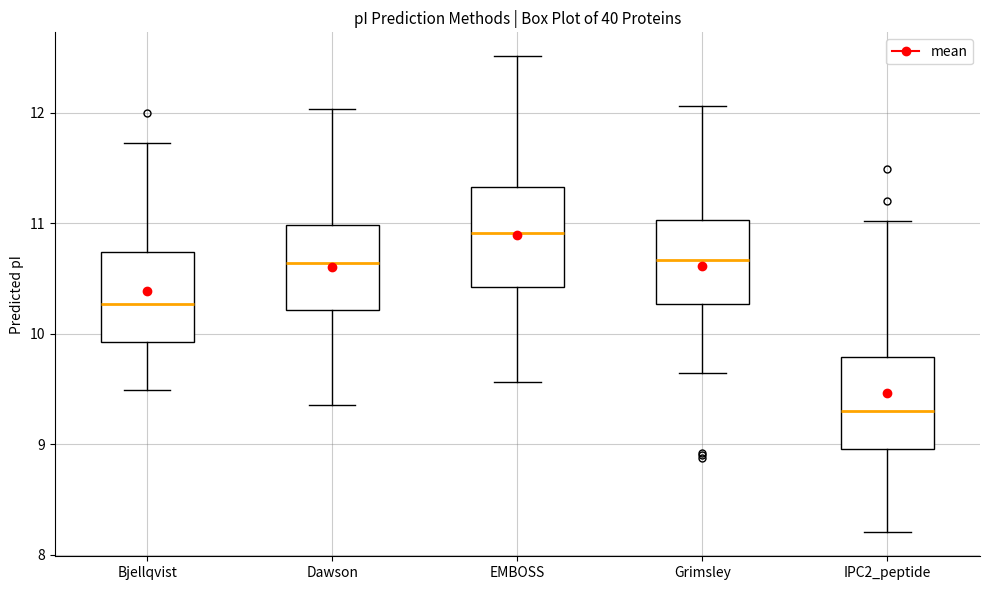

Reading left to right, read every box against the y-axis: the position of its median line, the range the box covers, and the ends of its whiskers. The values are not printed on the chart, so give them approximately, as read against the axis.

Bjellqvist: median 10.3, box 9.9 to 10.7, whiskers 9.5 to 11.7
Dawson: median 10.6, box 10.2 to 11.0, whiskers 9.4 to 12.0
EMBOSS: median 10.9, box 10.4 to 11.3, whiskers 9.6 to 12.5
Grimsley: median 10.7, box 10.3 to 11.0, whiskers 9.6 to 12.1
IPC2_peptide: median 9.3, box 9.0 to 9.8, whiskers 8.2 to 11.0